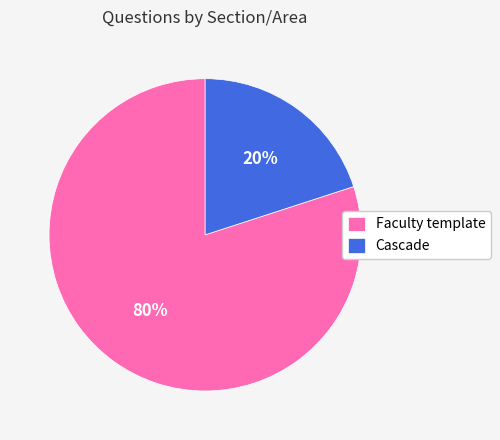

Rank the categories by value from highest to lowest.

Faculty template, Cascade